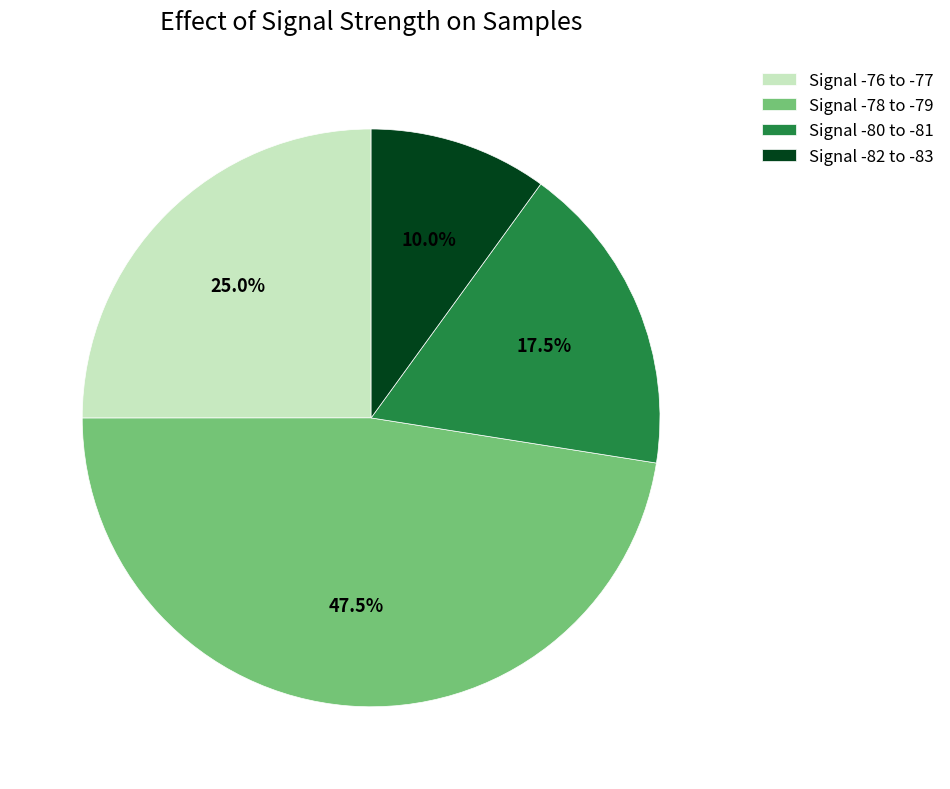

Which category has the smallest portion of the pie?

Signal -82 to -83